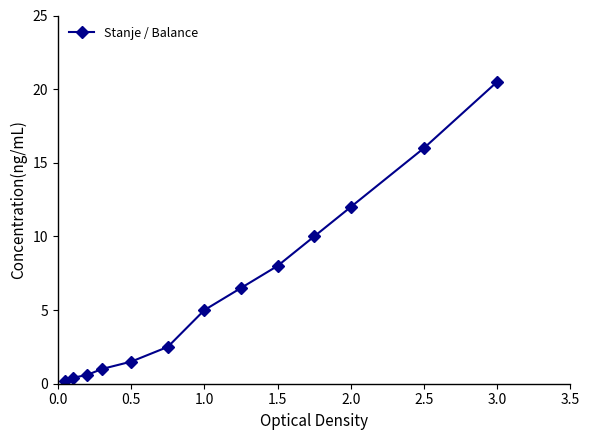

What is the value of the 5th point from the left?

1.5